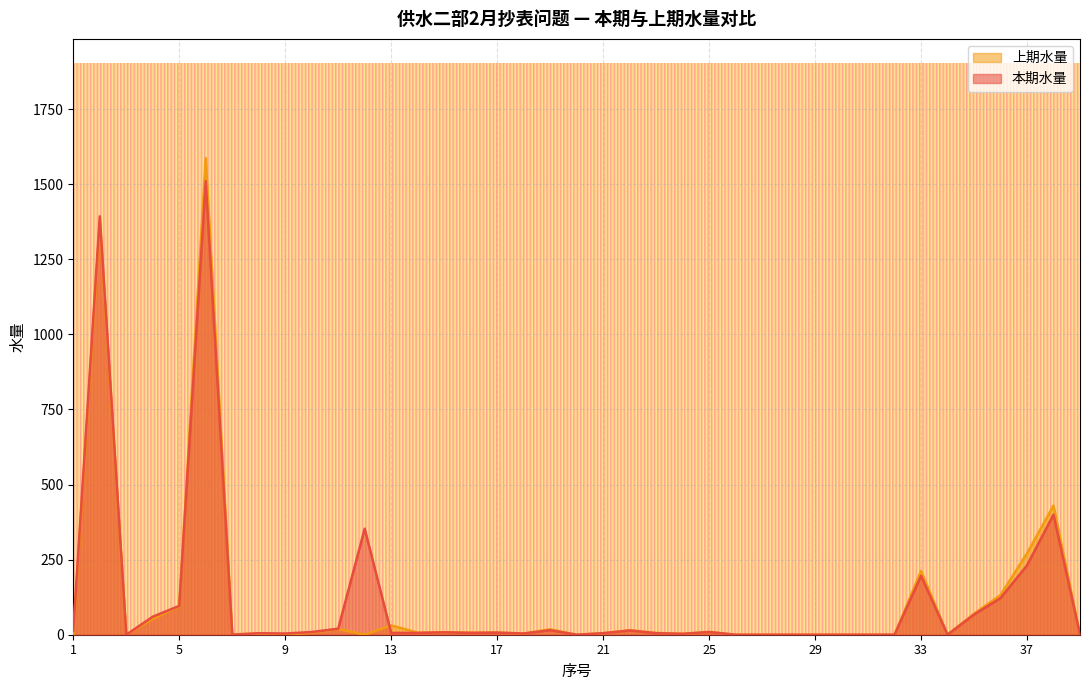

How many lines are shown in the chart?

2